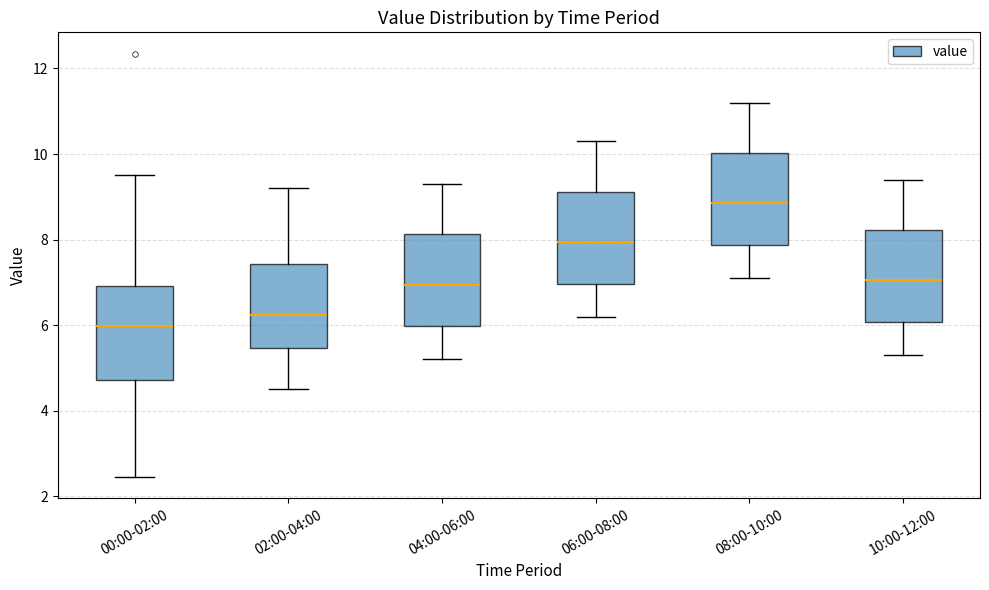

Reading left to right, read every box against the y-axis: the position of its median line, the range the box covers, and the ends of its whiskers. The values are not printed on the chart, so give them approximately, as read against the axis.

00:00-02:00: median 6.0, box 4.8 to 7.0, whiskers 2.4 to 9.6
02:00-04:00: median 6.2, box 5.4 to 7.4, whiskers 4.6 to 9.2
04:00-06:00: median 7.0, box 6.0 to 8.2, whiskers 5.2 to 9.4
06:00-08:00: median 8.0, box 7.0 to 9.2, whiskers 6.2 to 10.4
08:00-10:00: median 8.8, box 7.8 to 10.0, whiskers 7.2 to 11.2
10:00-12:00: median 7.0, box 6.0 to 8.2, whiskers 5.4 to 9.4